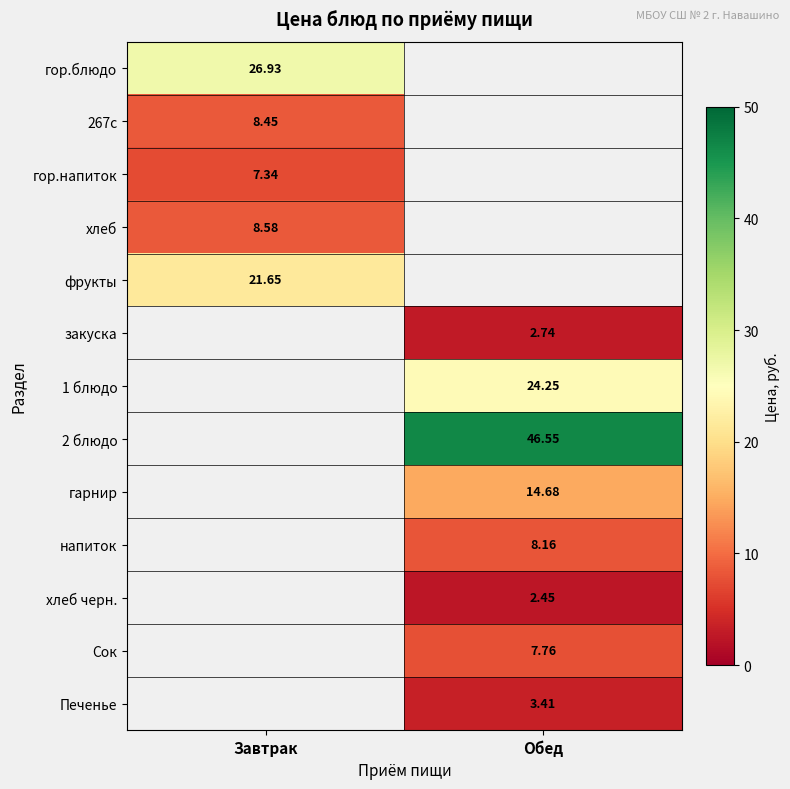

Is the value of 267с at Завтрак greater than the value of гор.напиток at Завтрак?

Yes